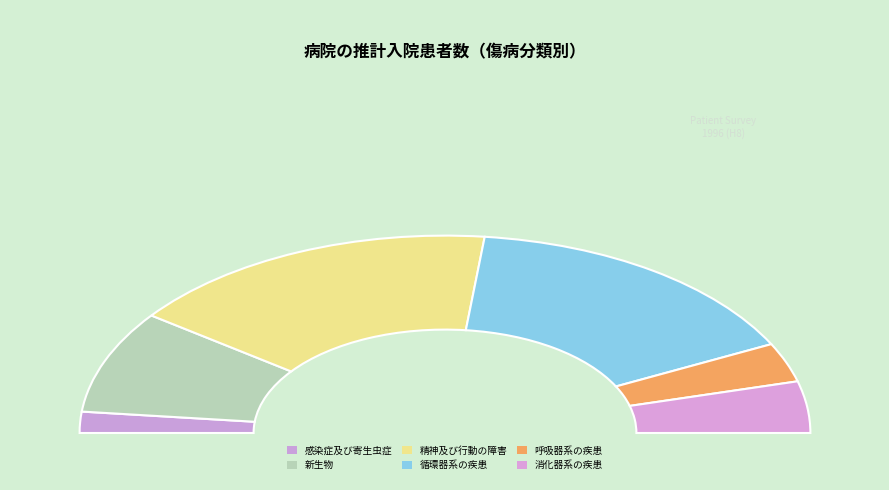

Count the number of slices in the pie.

6